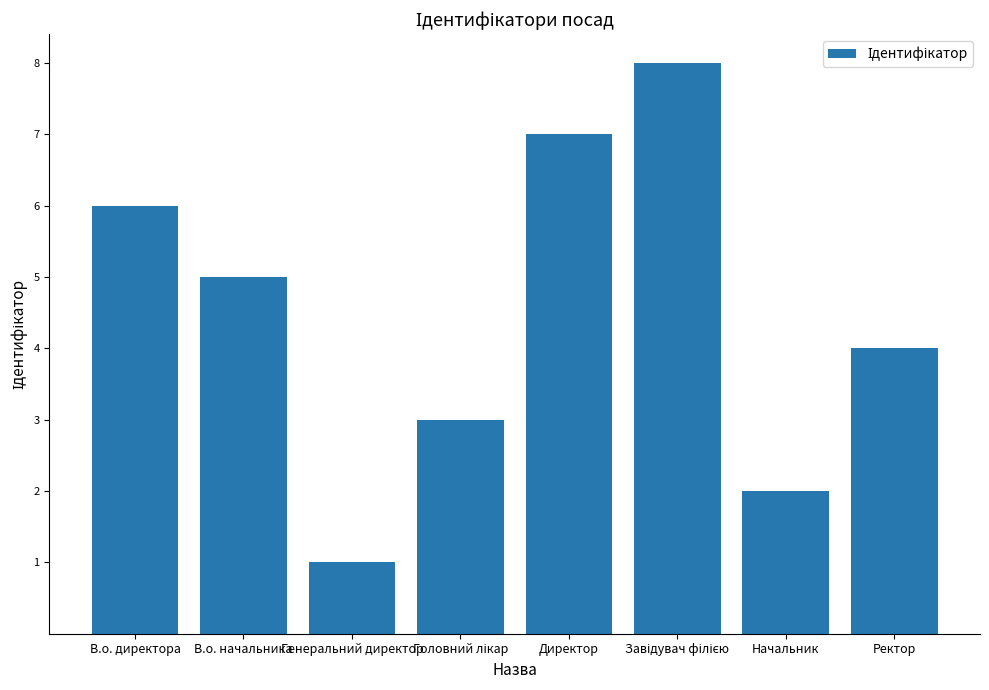

Does the chart contain stacked bars?

No